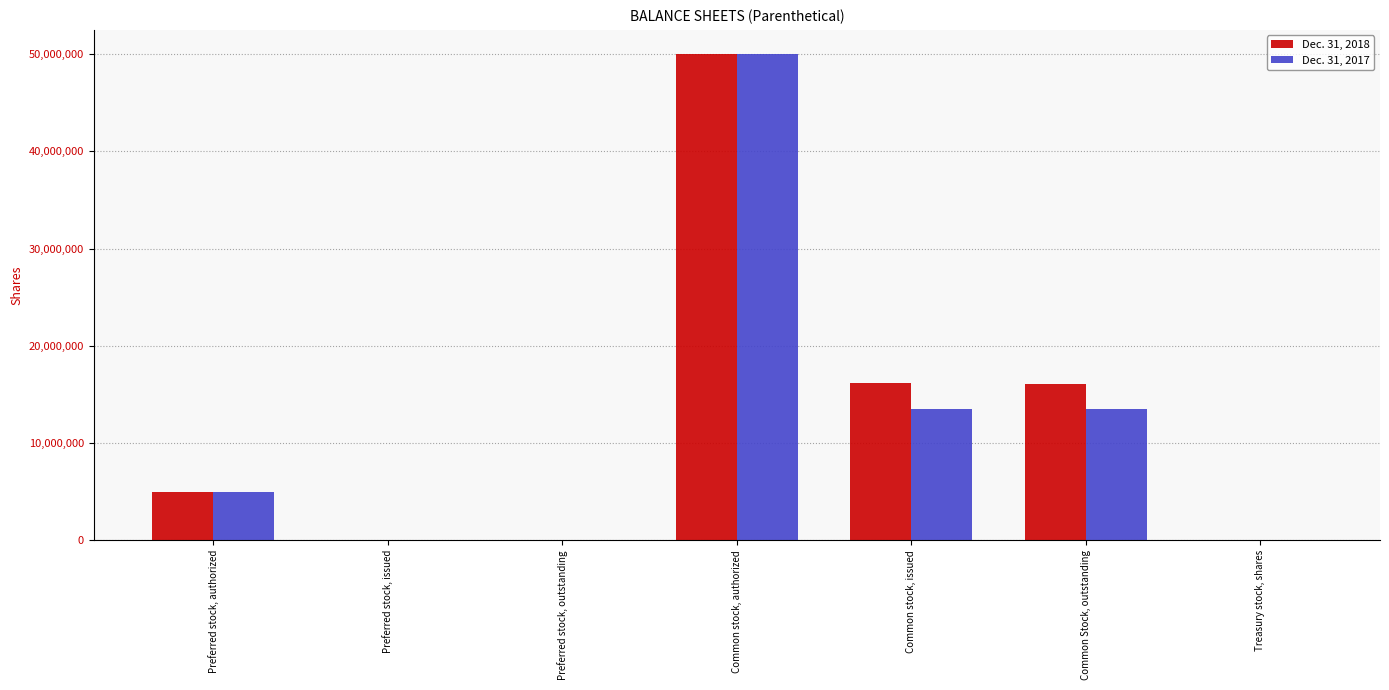

Is the value of Dec. 31, 2018 at Common stock, issued greater than the value of Dec. 31, 2017 at Common stock, issued?

Yes